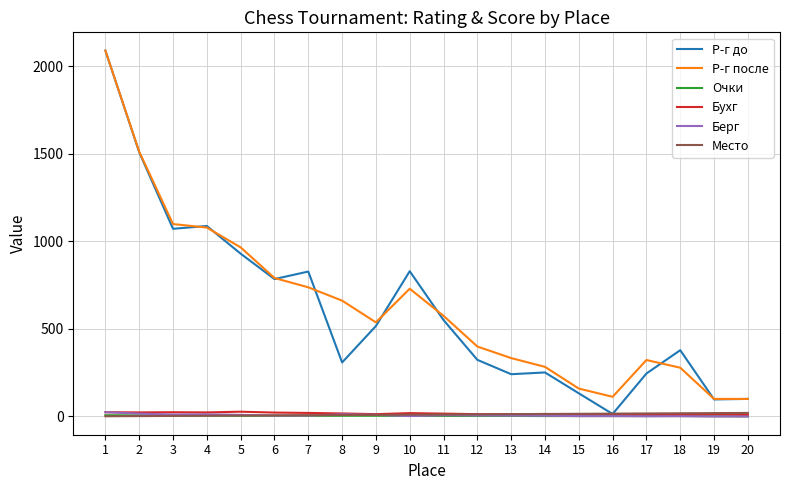

True or false: Бухг and Р-г после cross at least once.

False